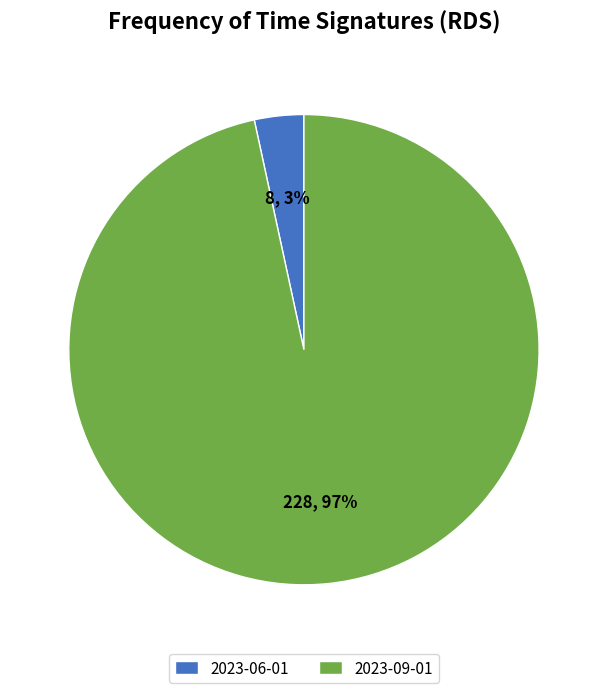

True or false: 2023-09-01 accounts for 97% of the total.

True